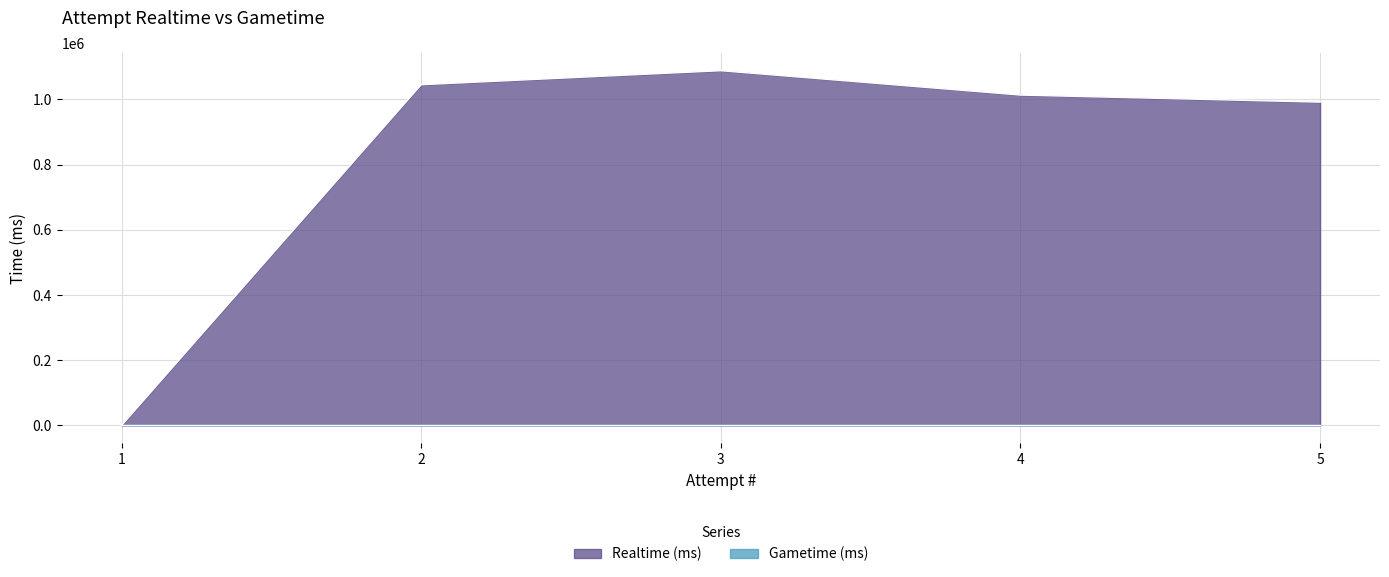

Which series has the largest range (max minus min)?

Realtime (ms)